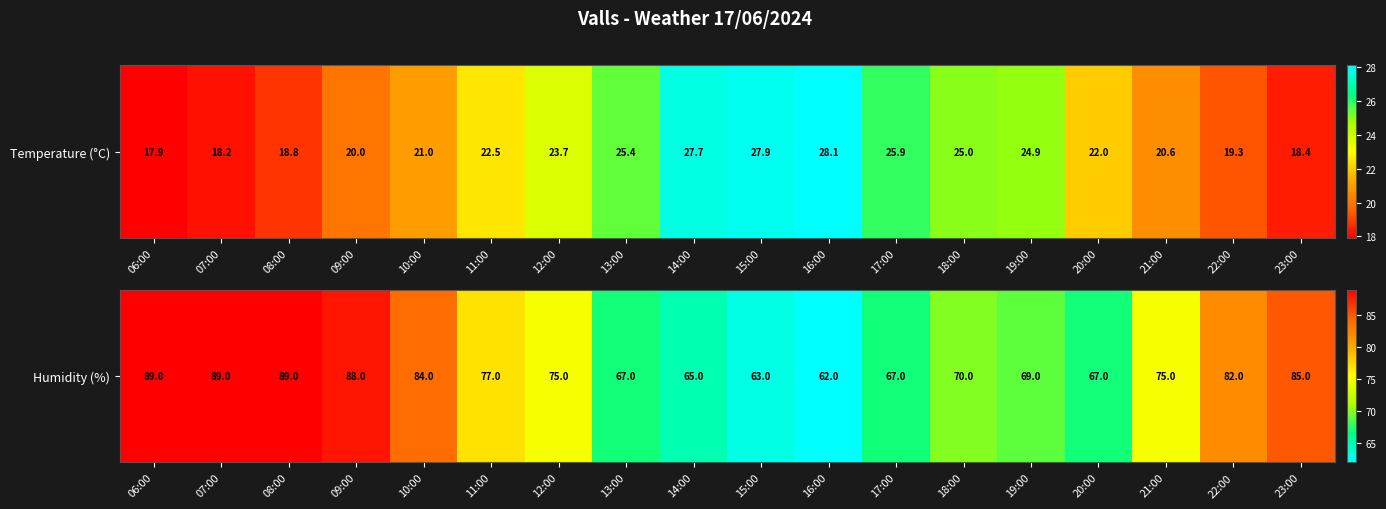

What is the difference between the values at 09:00 and 15:00?

25